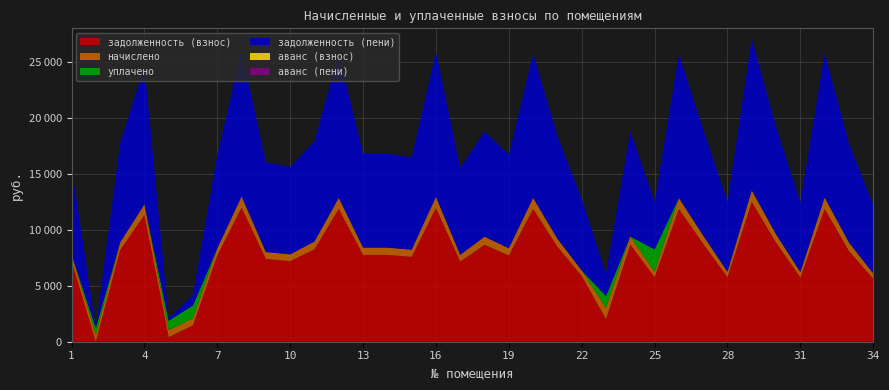

Reading left to right, what are all the values shown in this chart?

задолженность (взнос): 1=7200.0	2=0.0	3=8179.2	4=11328.0	5=410.1	6=1468.5	7=7699.2	8=11980.8	9=7392.0	10=7200.0	11=8256.0	12=11865.6	13=7756.8	14=7756.8	15=7584.0	16=11942.4	17=7161.6	18=8659.2	19=7699.2	20=11865.6	21=8486.4	22=5875.2	23=2028.5	24=8678.4	25=5760.0	26=11846.4	27=8755.2	28=5760.0	29=12480.0	30=8851.2	31=5740.8	32=11861.8	33=8100.8	34=5625.6
начислено: 1=607.5	2=610.7	3=690.1	4=955.8	5=630.2	6=630.2	7=649.6	8=1010.9	9=623.7	10=607.5	11=696.6	12=1001.2	13=654.5	14=654.5	15=639.9	16=1007.6	17=604.3	18=730.6	19=649.6	20=1001.2	21=716.0	22=495.7	23=1014.1	24=732.2	25=486.0	26=999.5	27=738.7	28=486.0	29=1053.0	30=746.8	31=484.4	32=1028.7	33=767.9	34=474.7
уплачено: 1=0.0	2=611.0	3=0.0	4=0.0	5=830.0	6=1147.0	7=0.0	8=0.0	9=0.0	10=0.0	11=0.0	12=0.0	13=0.0	14=0.0	15=0.0	16=0.0	17=0.0	18=0.0	19=0.0	20=0.0	21=0.0	22=0.0	23=1040.0	24=0.0	25=2000.0	26=0.0	27=0.0	28=0.0	29=0.0	30=0.0	31=0.0	32=0.0	33=0.0	34=0.0
задолженность (пени): 1=7807.5	2=0.0	3=8869.3	4=12283.8	5=210.3	6=951.7	7=8348.8	8=12991.7	9=8015.7	10=7807.5	11=8952.6	12=12866.8	13=8411.3	14=8411.3	15=8223.9	16=12950.0	17=7765.9	18=9389.8	19=8348.8	20=12866.8	21=9202.4	22=6370.9	23=2002.6	24=9410.6	25=4246.0	26=12845.9	27=9493.9	28=6246.0	29=13533.0	30=9598.0	31=6225.2	32=12890.5	33=8868.7	34=6100.3
аванс (взнос): 1=0.0	2=0.3	3=0.0	4=0.0	5=0.0	6=0.0	7=0.0	8=0.0	9=0.0	10=0.0	11=0.0	12=0.0	13=0.0	14=0.0	15=0.0	16=0.0	17=0.0	18=0.0	19=0.0	20=0.0	21=0.0	22=0.0	23=0.0	24=0.0	25=0.0	26=0.0	27=0.0	28=0.0	29=0.0	30=0.0	31=0.0	32=0.0	33=0.0	34=0.0
аванс (пени): 1=0.0	2=0.6	3=0.0	4=0.0	5=0.0	6=0.0	7=0.0	8=0.0	9=0.0	10=0.0	11=0.0	12=0.0	13=0.0	14=0.0	15=0.0	16=0.0	17=0.0	18=0.0	19=0.0	20=0.0	21=0.0	22=0.0	23=0.0	24=0.0	25=0.0	26=0.0	27=0.0	28=0.0	29=0.0	30=0.0	31=0.0	32=0.0	33=0.0	34=0.0